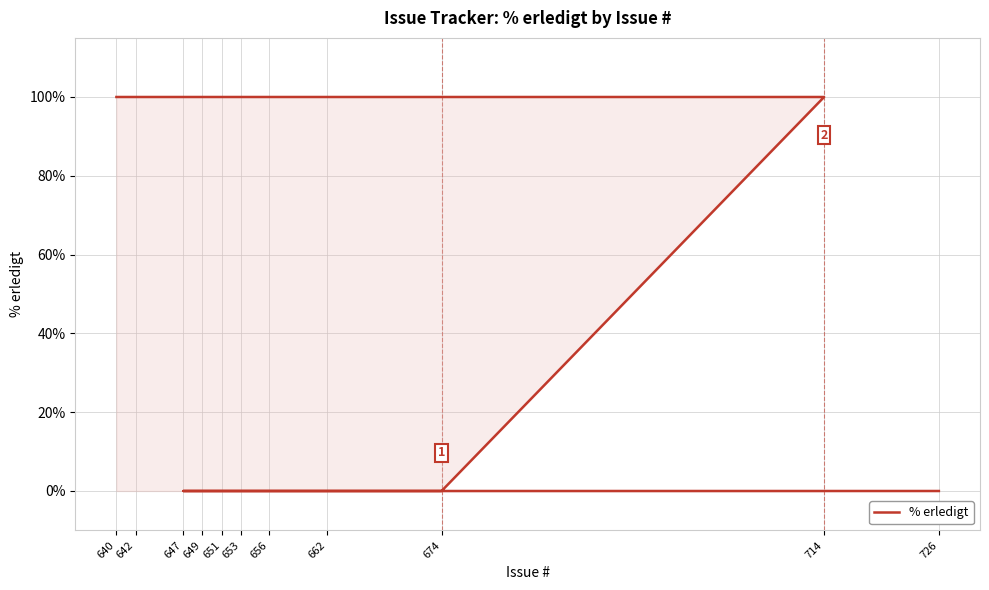

Which label corresponds to the smallest value in the chart?

726